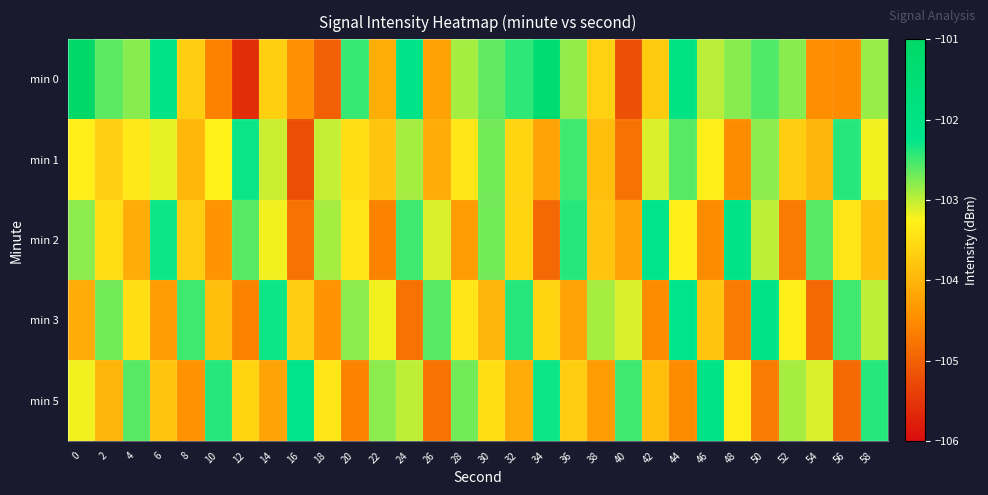

Which series changed the most between 32 and 40?

min 0